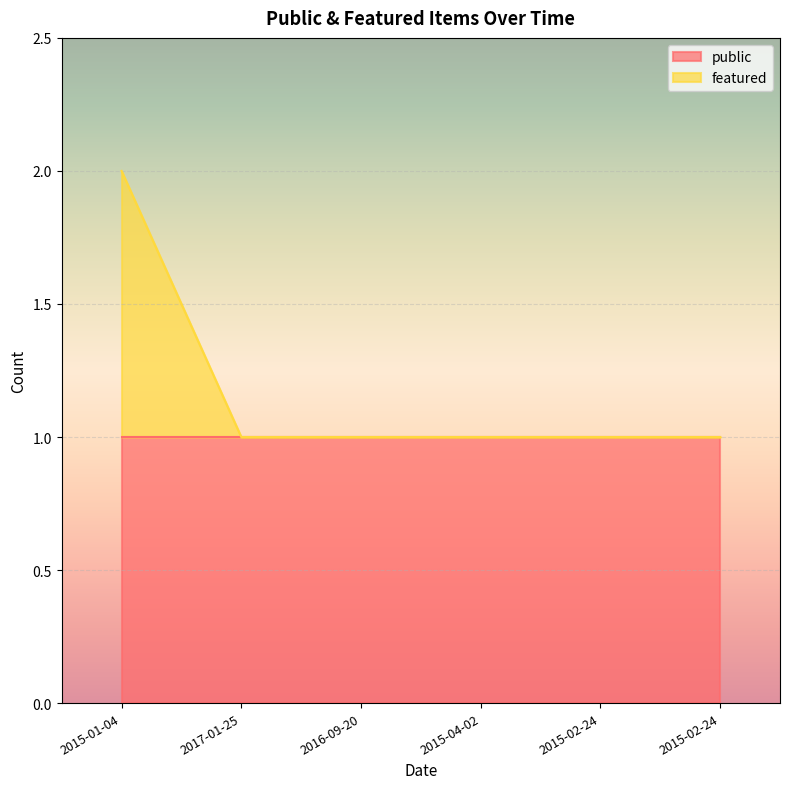

Between 2016-09-20 and 2015-04-02, which is larger?

2016-09-20